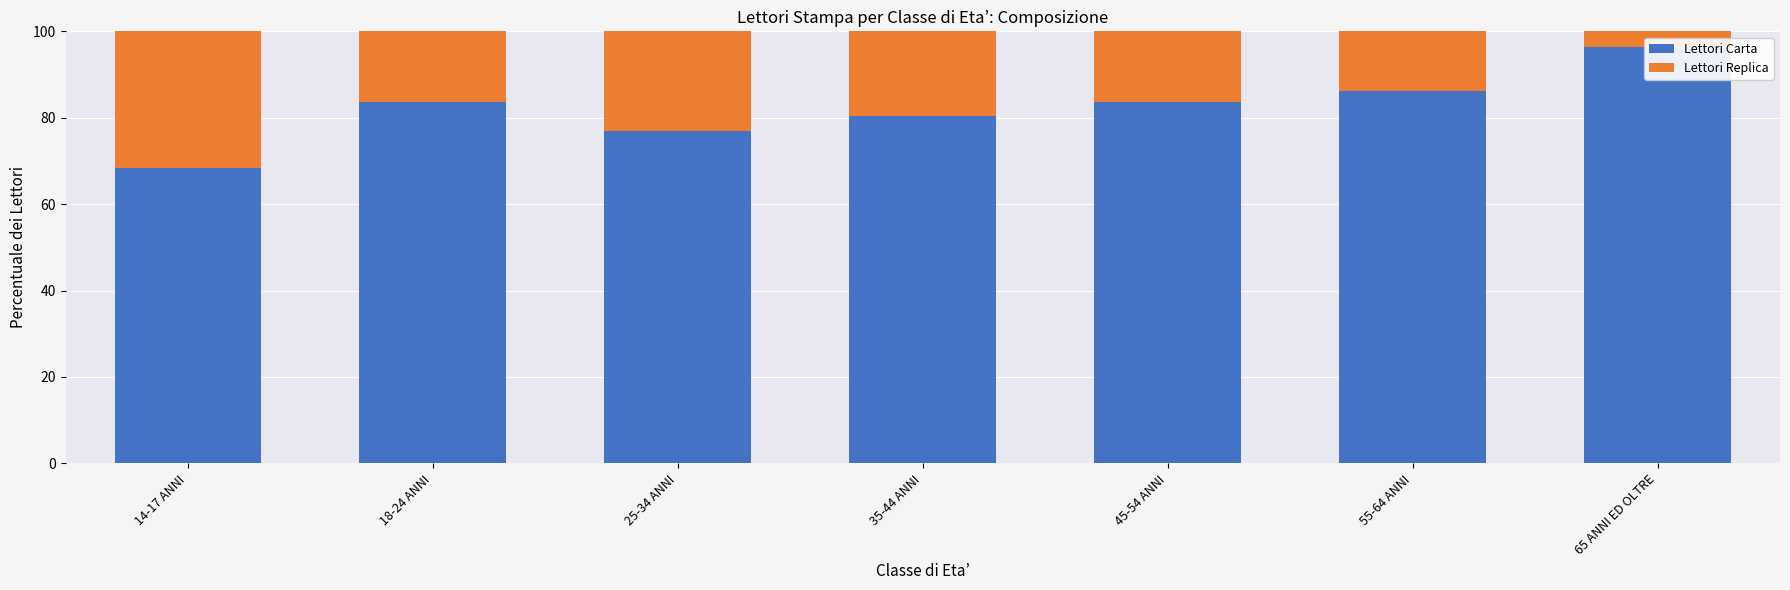

Which category has the lowest value across all series?

65 ANNI ED OLTRE